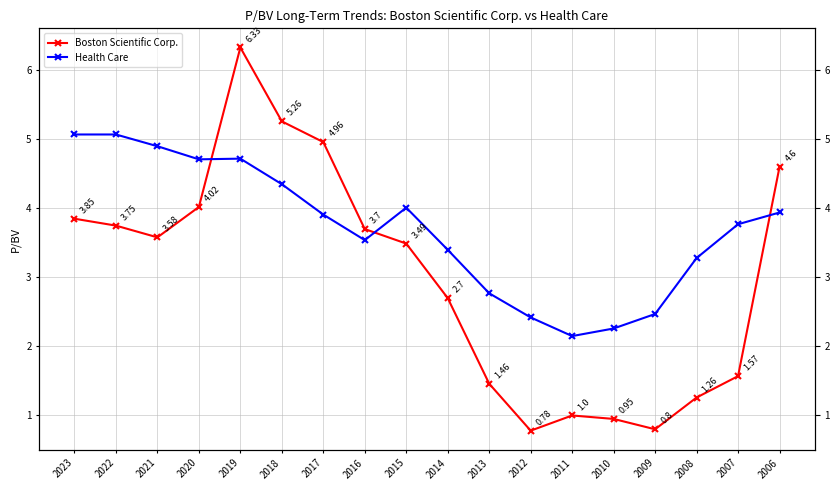

Reading right to left, list all the values displayed in this chart.

Boston Scientific Corp.: 4.6	1.6	1.3	0.8	0.9	1.0	0.8	1.5	2.7	3.5	3.7	5.0	5.3	6.3	4.0	3.6	3.8	3.9
Health Care: 3.9	3.8	3.3	2.5	2.3	2.1	2.4	2.8	3.4	4.0	3.5	3.9	4.3	4.7	4.7	4.9	5.1	5.1